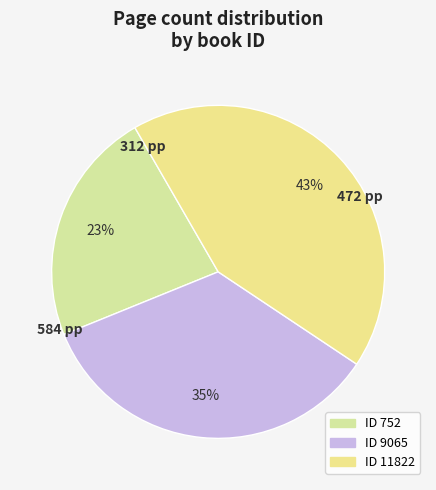

How many segments does this pie chart have?

3